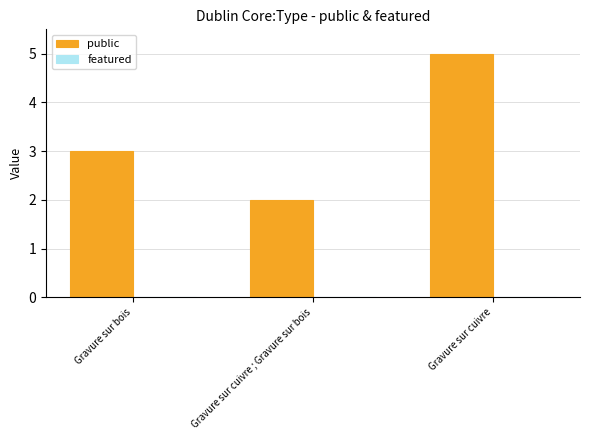

What is the difference between the maximum and minimum values?

3